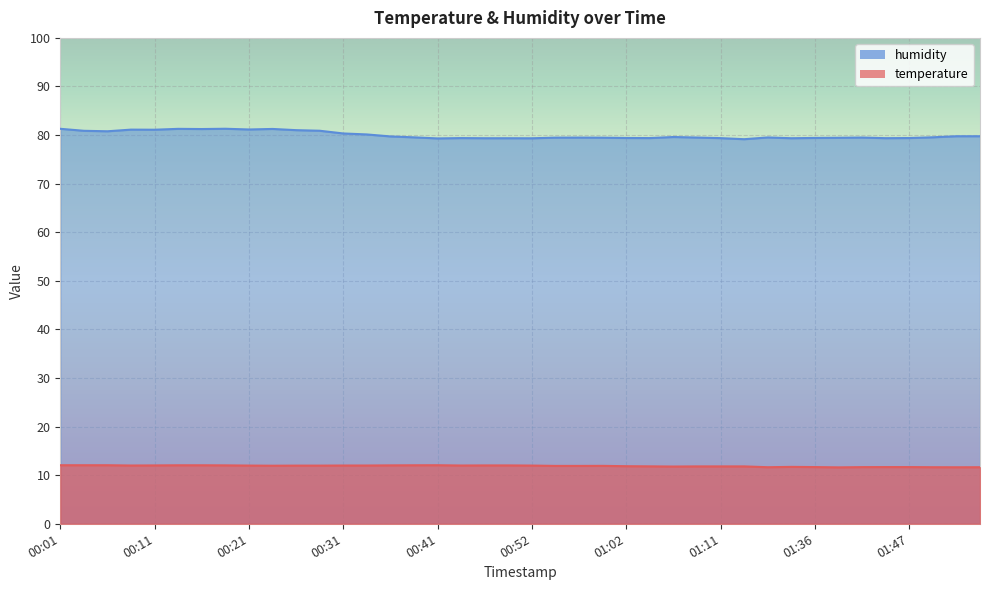

True or false: humidity and temperature cross at least once.

False